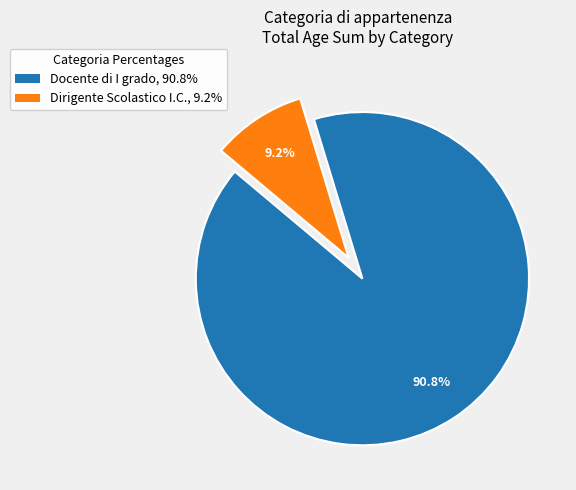

Count the number of slices in the pie.

2